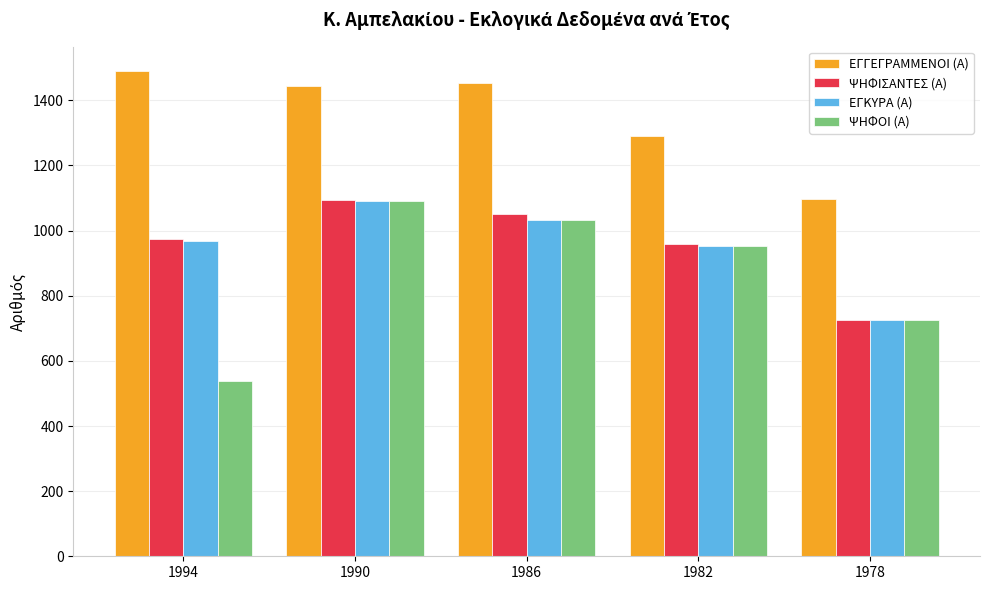

What is the minimum value shown in the chart?

538